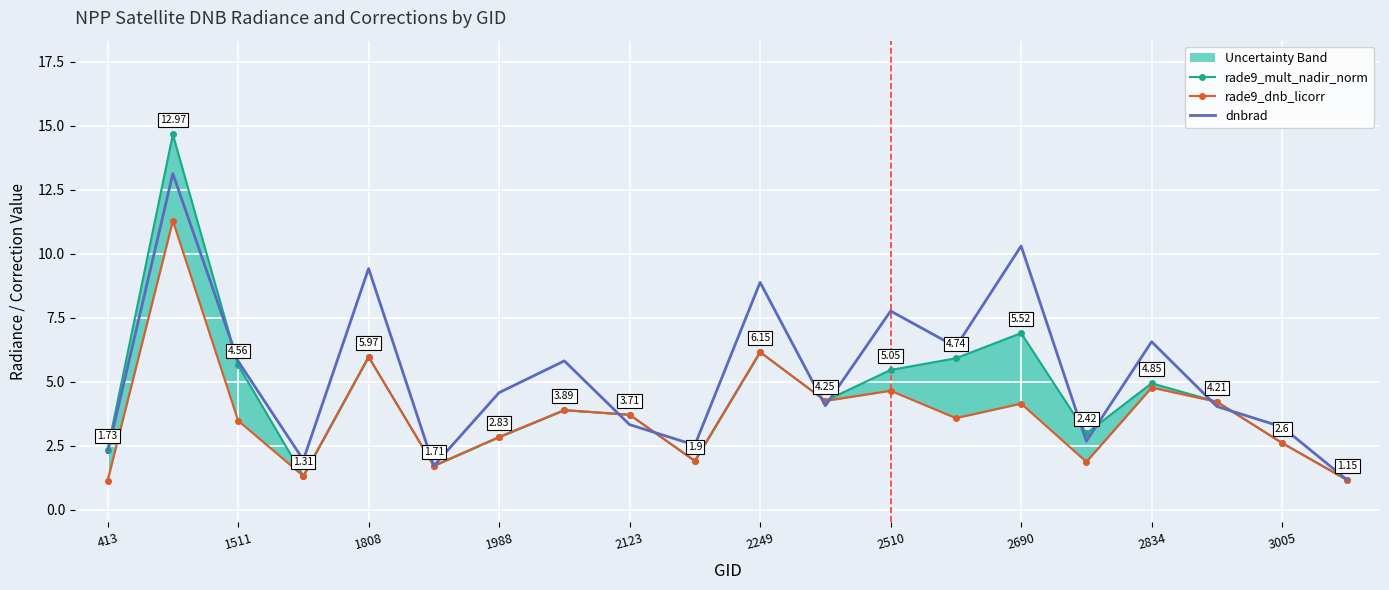

What are all the series names shown in the legend?

rade9_mult_nadir_norm, rade9_dnb_licorr, dnbrad